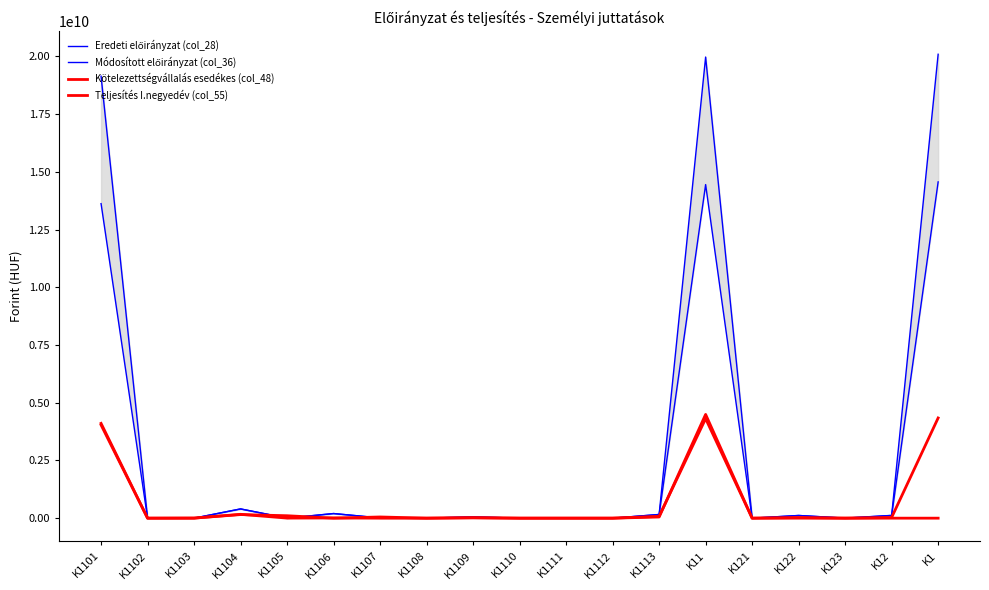

Reading left to right, what are all the values shown in this chart?

Eredeti előirányzat (col_28): K1101=13620203000	K1102=0	K1103=0	K1104=400000000	K1105=0	K1106=200000000	K1107=9400000	K1108=0	K1109=56000000	K1110=0	K1111=0	K1112=0	K1113=160000000	K11=14445603000	K121=0	K122=116300000	K123=0	K12=116300000	K1=14561903000
Módosított előirányzat (col_36): K1101=19139594891	K1102=0	K1103=972620	K1104=400000000	K1105=3156576	K1106=200000000	K1107=9400000	K1108=0	K1109=56000000	K1110=20000	K1111=0	K1112=0	K1113=160000000	K11=19969144087	K121=0	K122=116300000	K123=4159056	K12=120459056	K1=20089603143
Kötelezettségvállalás esedékes (col_48): K1101=4037034357	K1102=0	K1103=2567620	K1104=166753197	K1105=3156576	K1106=8526272	K1107=60000	K1108=0	K1109=13570562	K1110=8000	K1111=0	K1112=0	K1113=78911770	K11=4310588354	K121=0	K122=28219963	K123=976234	K12=29196197	K1=4339784551
Teljesítés I.negyedév (col_55): K1101=4105193361	K1102=0	K1103=2964000	K1104=155756527	K1105=105508475	K1106=0	K1107=52020000	K1108=0	K1109=21267940	K1110=0	K1111=0	K1112=0	K1113=50548431	K11=4493258734	K121=0	K122=0	K123=0	K12=0	K1=0